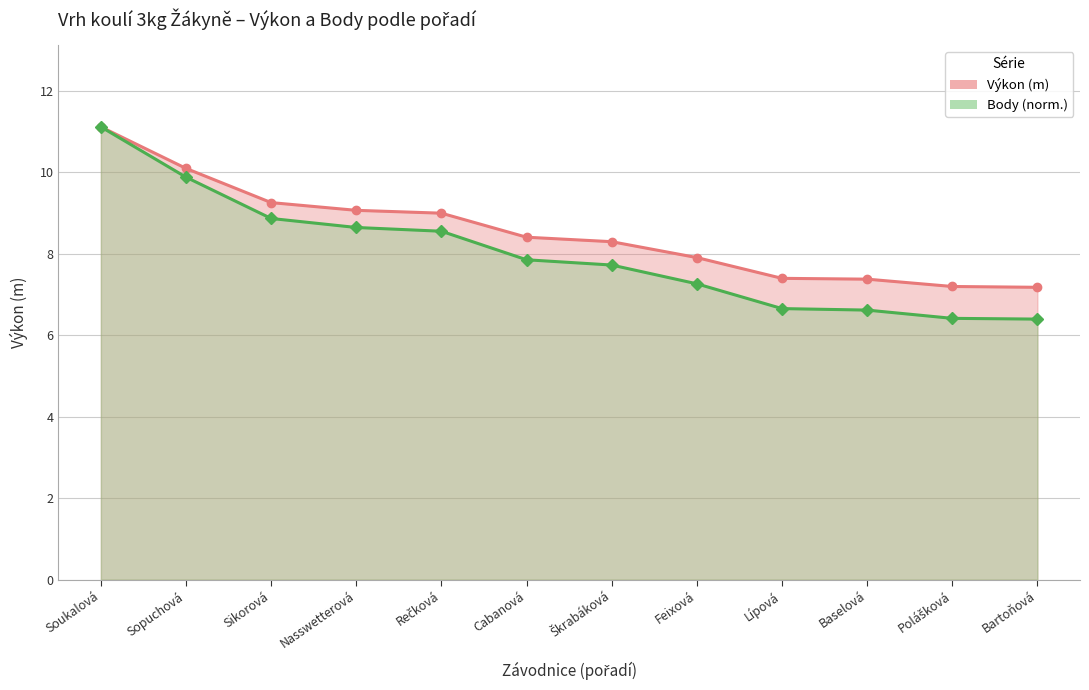

List the labels in order of Výkon value, smallest first.

Bartoňová, Polášková, Baselová, Lípová, Feixová, Škrabáková, Cabanová, Rečková, Nasswetterová, Sikorová, Sopuchová, Soukalová